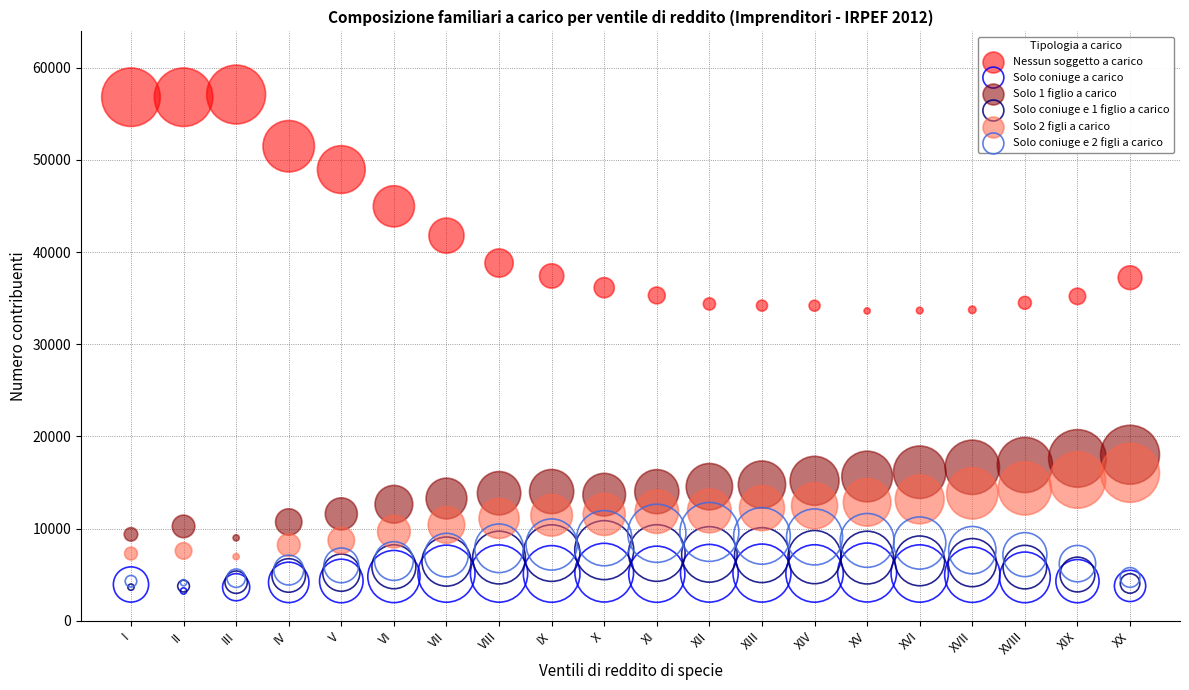

What are all the series names shown in the legend?

Nessun soggetto a carico, Solo coniuge a carico, Solo 1 figlio a carico, Solo coniuge e 1 figlio a carico, Solo 2 figli a carico, Solo coniuge e 2 figli a carico